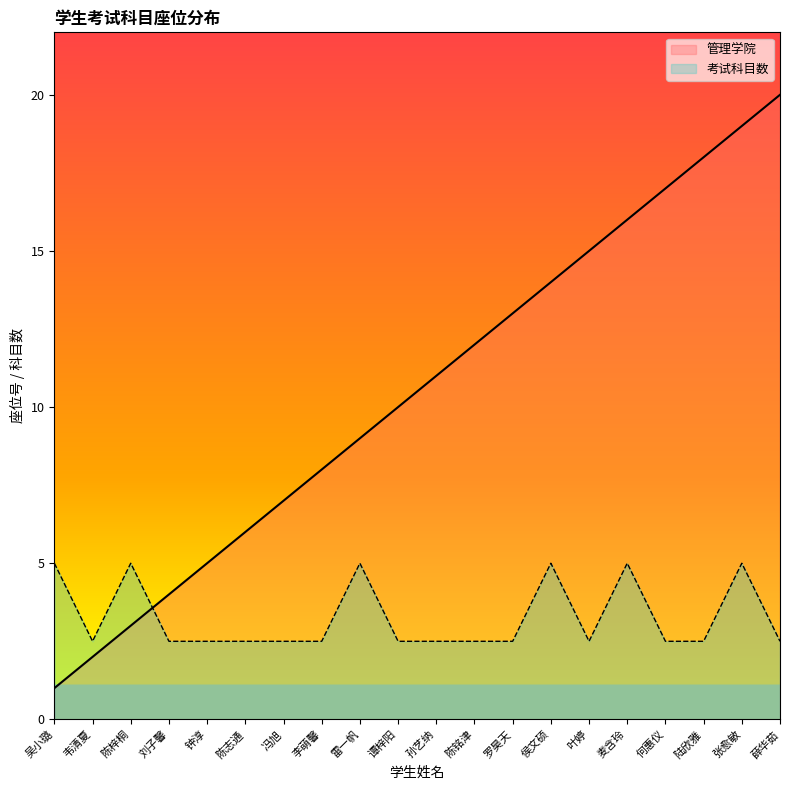

Rank the series by their average value, from lowest to highest.

考试科目数, 管理学院